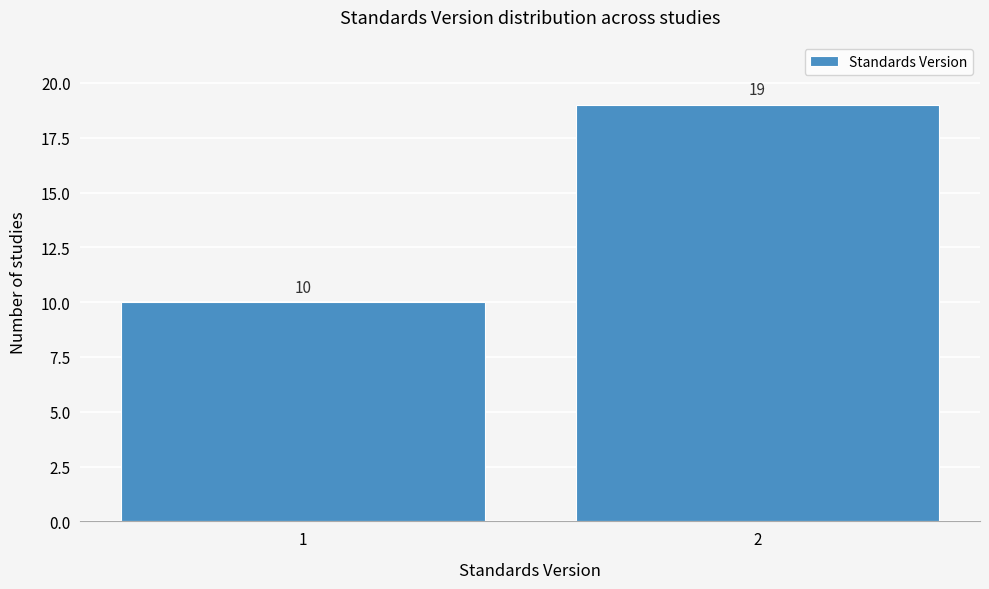

Reading left to right, list all the values displayed in this chart.

1=10	2=19